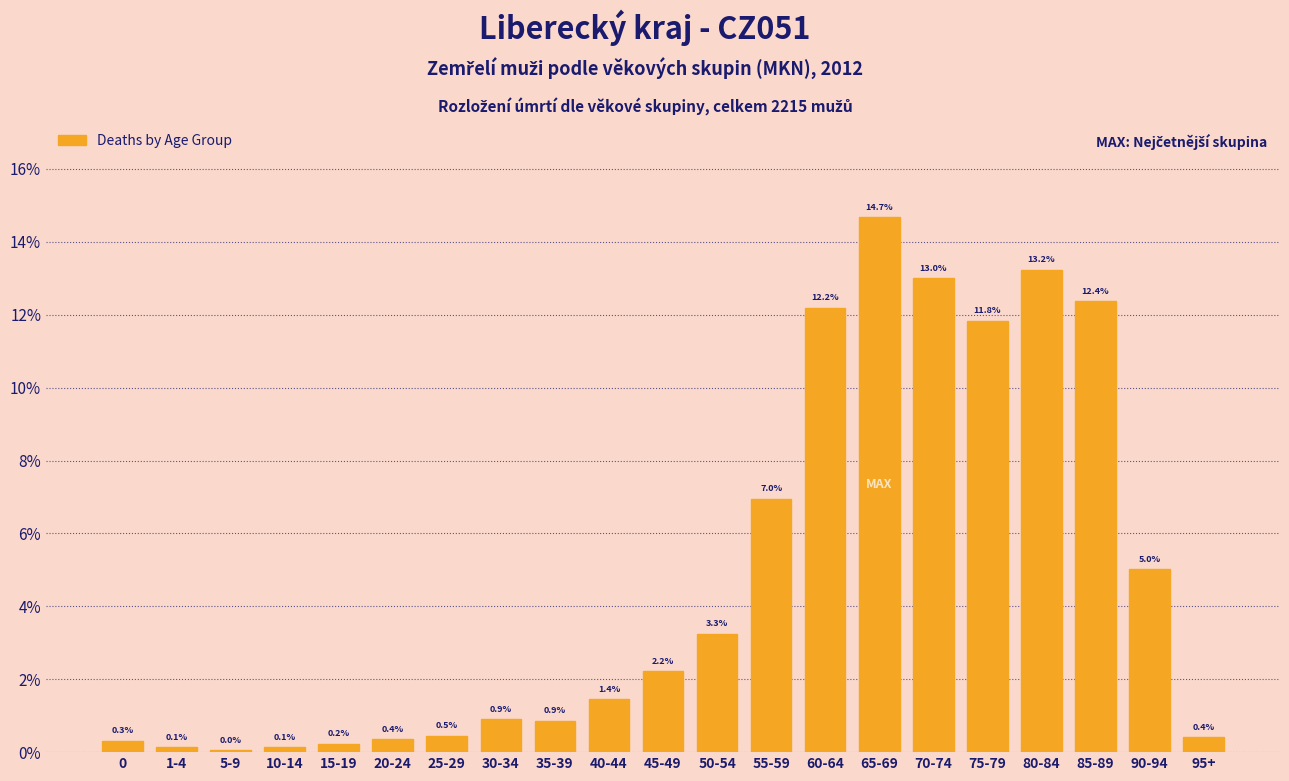

Which label corresponds to the largest value in the chart?

65-69